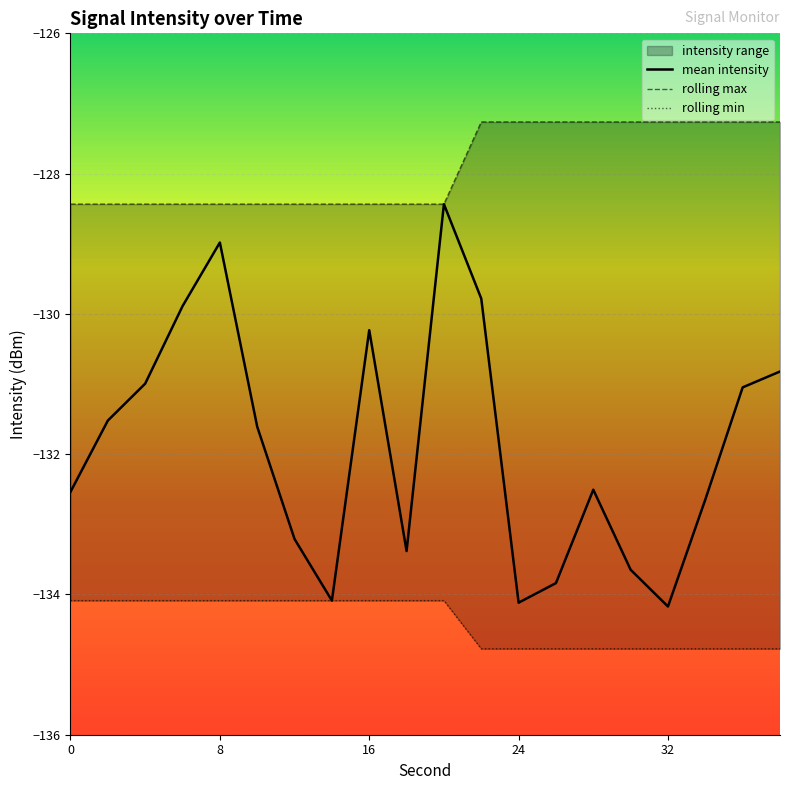

The value of mean_intensity at 26 is -40.7. True or false?

False